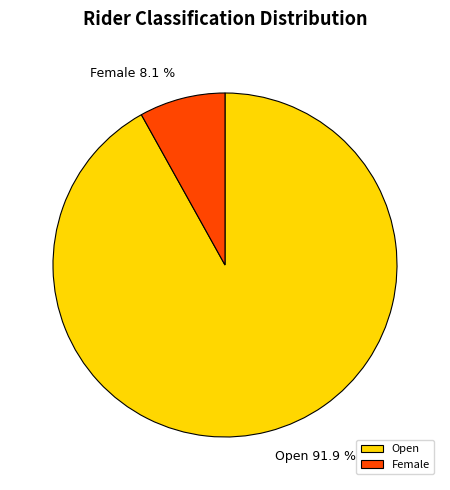

Is there a majority slice in this chart?

Yes